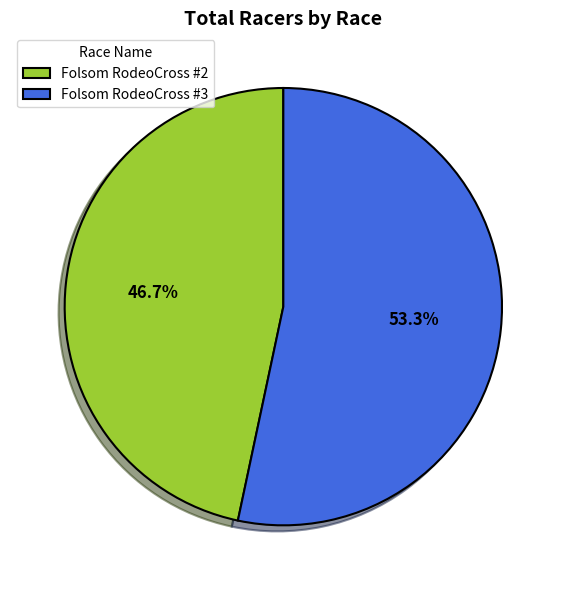

Is there a majority slice in this chart?

Yes